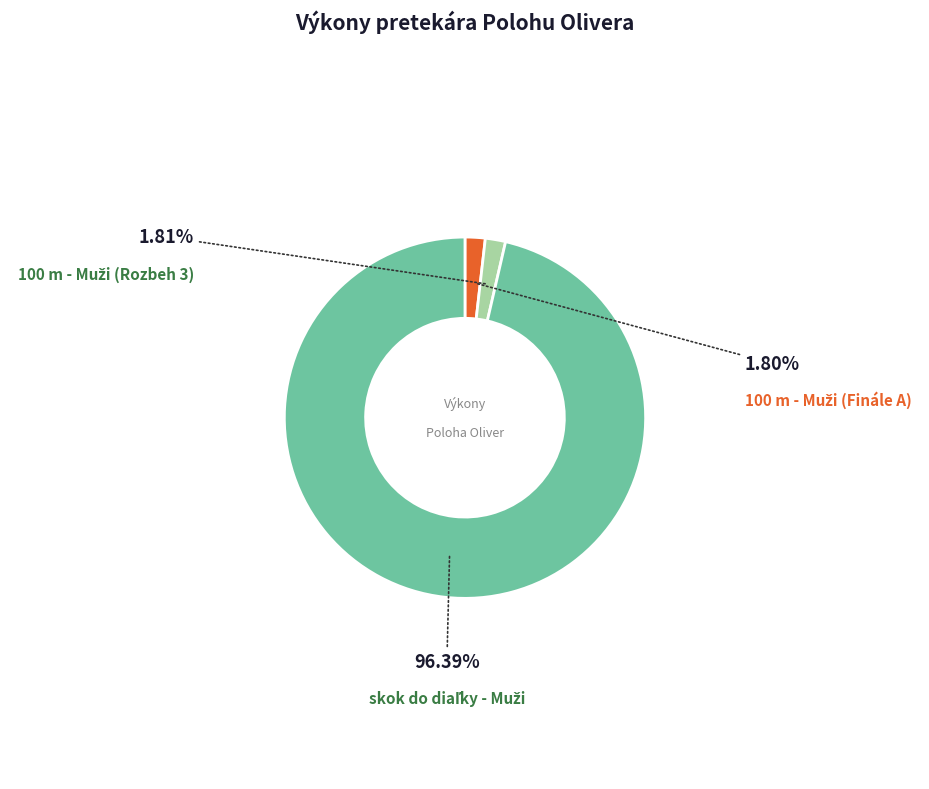

Is there a majority slice in this chart?

Yes